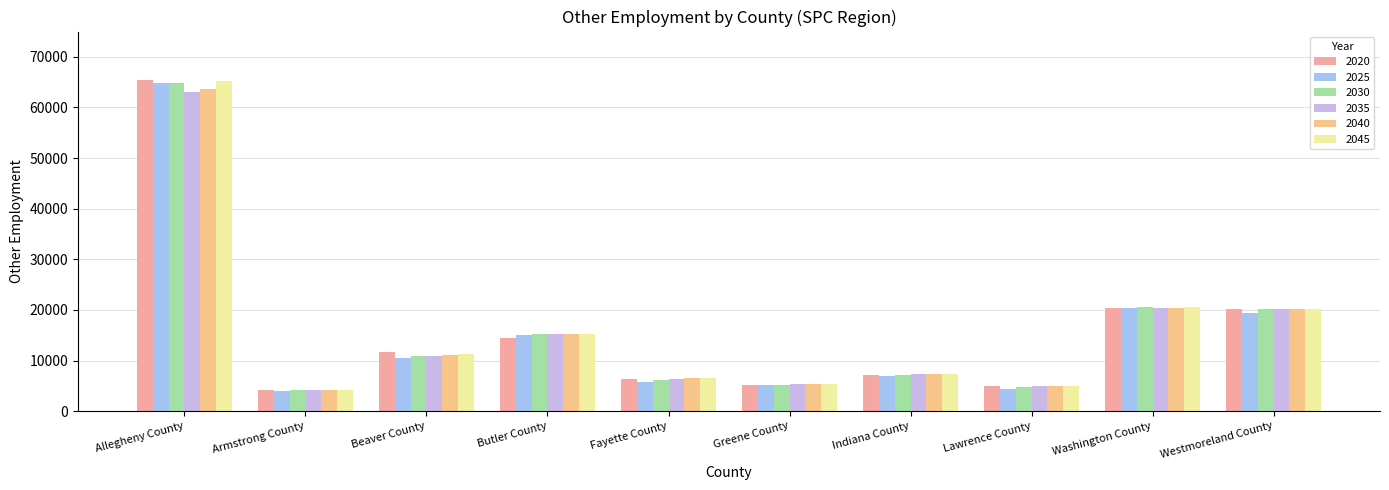

Between Allegheny County and Westmoreland County, which is larger?

Allegheny County